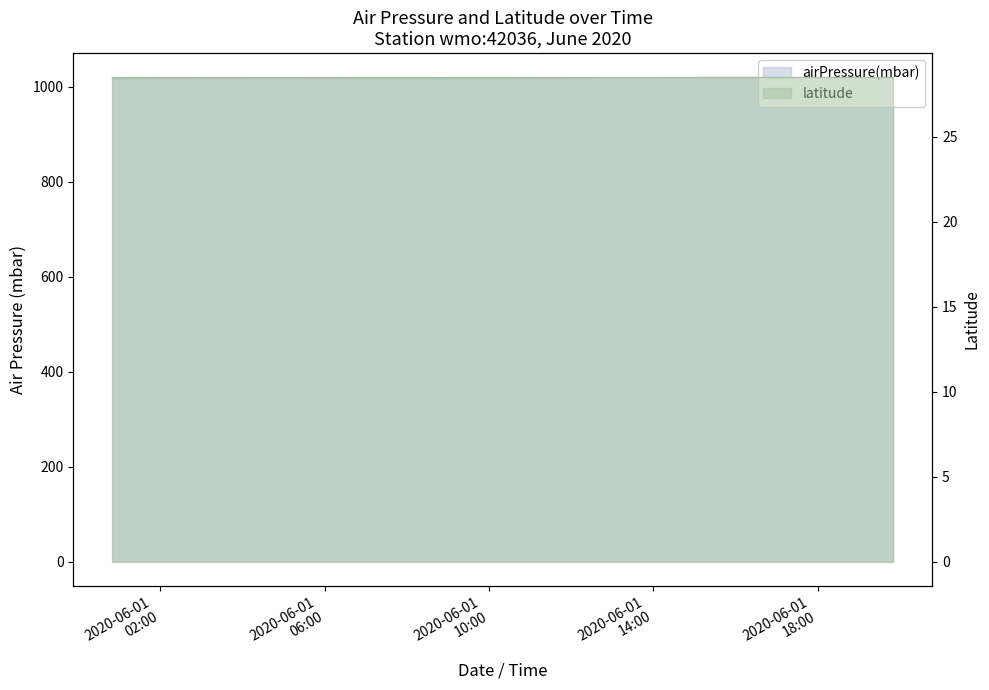

What is the approximate value at 2020-06-01T14:50:00Z?

1019.0